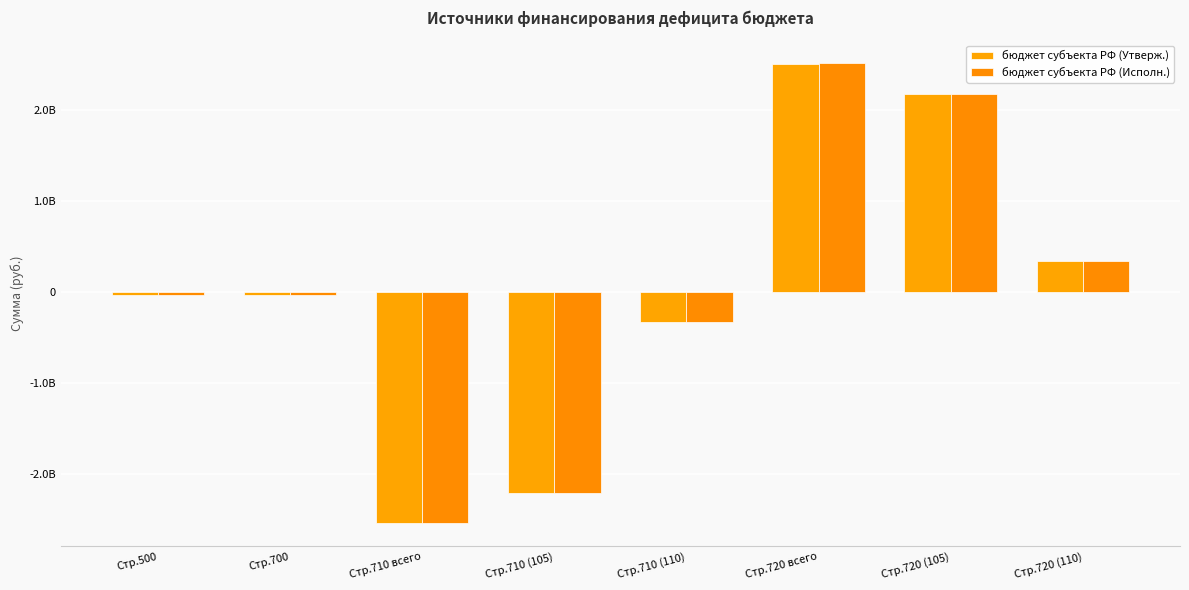

Rank the series by their maximum value, from lowest to highest.

бюджет субъекта РФ (Утверж.), бюджет субъекта РФ (Исполн.)